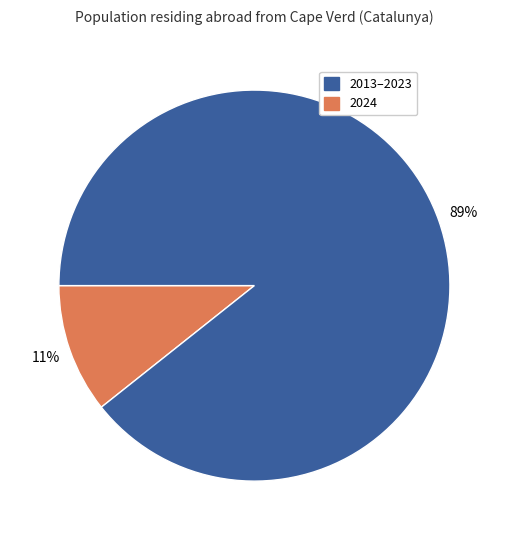

To the nearest percent, what is the average slice percentage?

50%